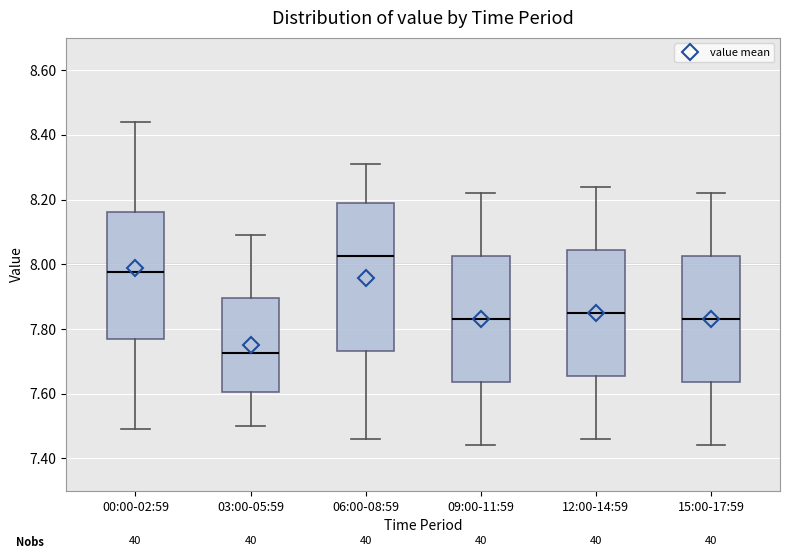

Reading left to right, transcribe this box plot: for each box, give where its median line is, the range the box spans, and where its two whiskers end, as read against the y-axis. The values are not printed on the chart, so give them approximately, as read against the axis.

00:00-02:59: median 7.98, box 7.76 to 8.16, whiskers 7.50 to 8.44
03:00-05:59: median 7.72, box 7.60 to 7.90, whiskers 7.50 to 8.10
06:00-08:59: median 8.02, box 7.74 to 8.20, whiskers 7.46 to 8.32
09:00-11:59: median 7.84, box 7.64 to 8.02, whiskers 7.44 to 8.22
12:00-14:59: median 7.86, box 7.66 to 8.04, whiskers 7.46 to 8.24
15:00-17:59: median 7.84, box 7.64 to 8.02, whiskers 7.44 to 8.22